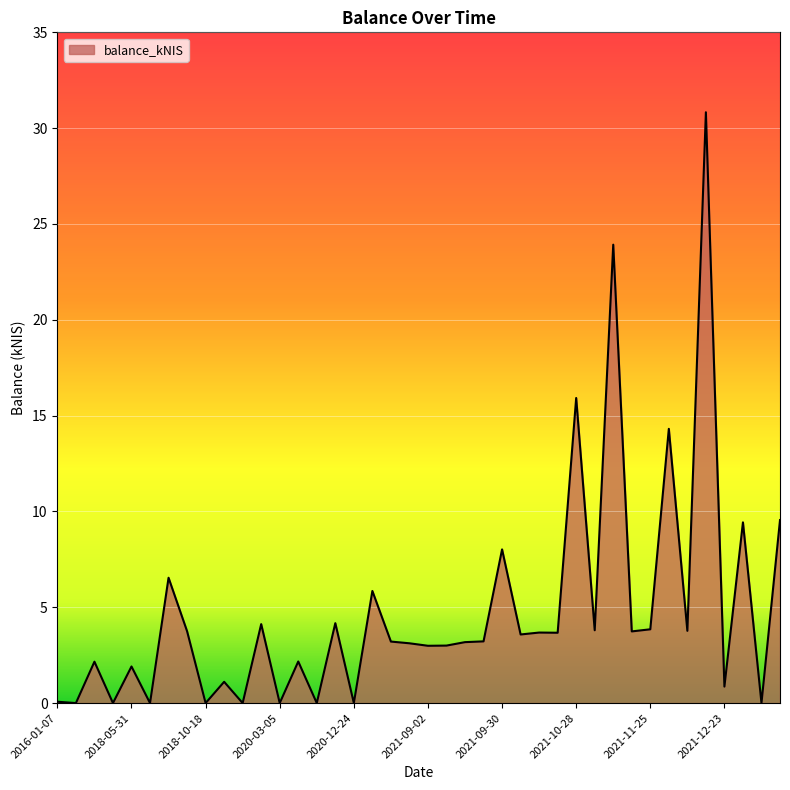

What is the maximum value shown in the chart?

30.8